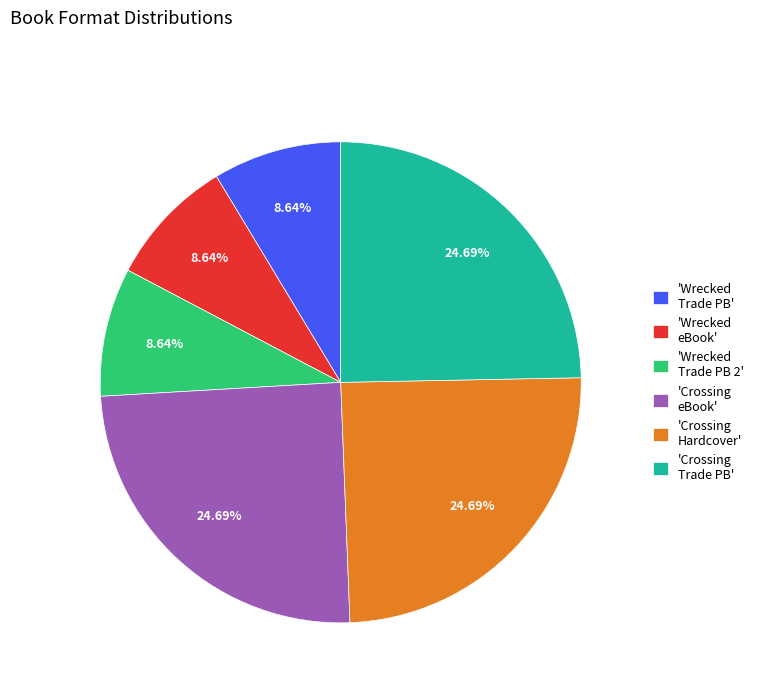

Does 'Wrecked eBook' account for over 50% of the chart?

No